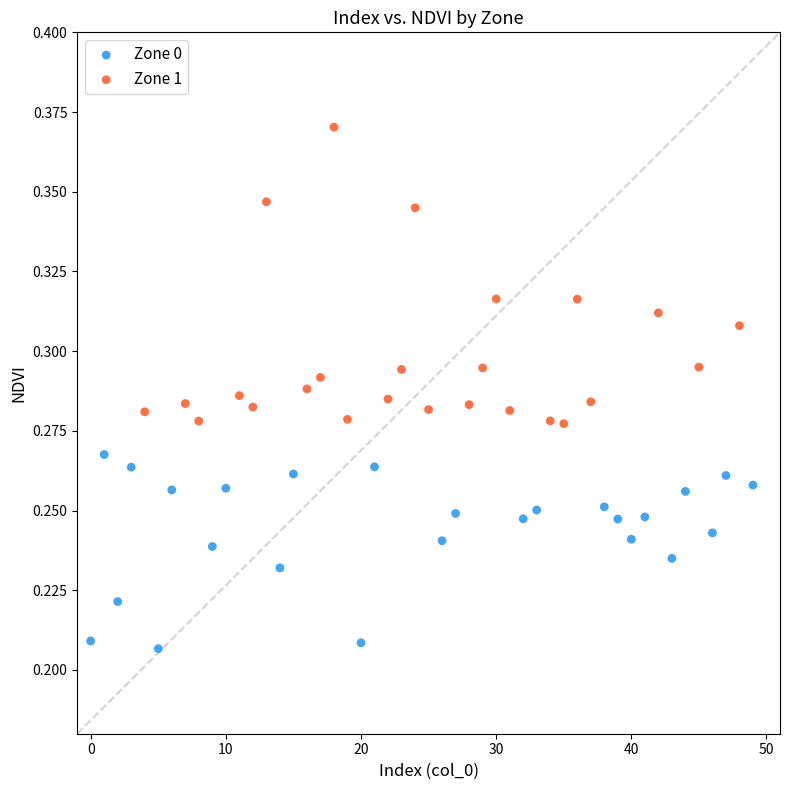

Which series contains the lowest Y value?

Zone 0